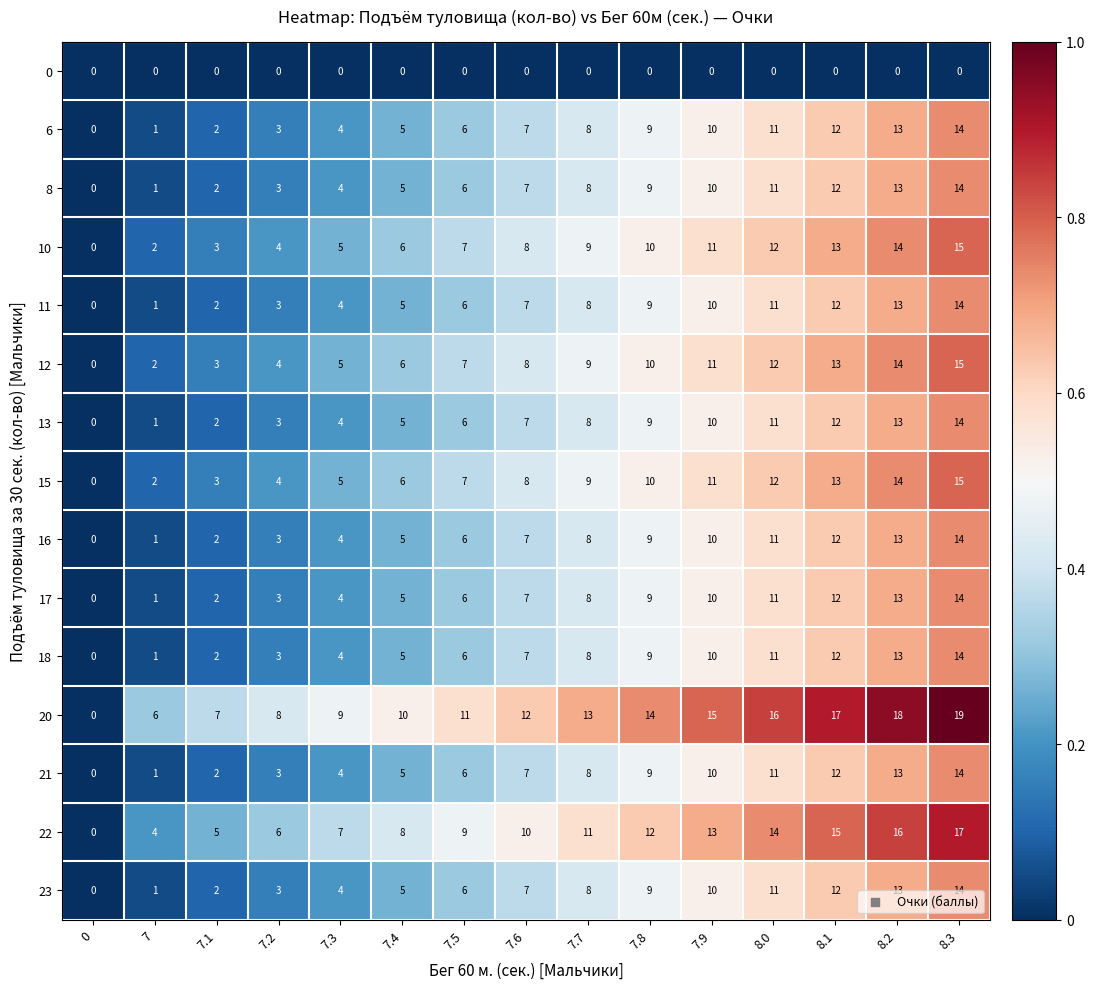

Rank the categories by 12 value from highest to lowest.

8.3, 8.2, 8.1, 8.0, 7.9, 7.8, 7.7, 7.6, 7.5, 7.4, 7.3, 7.2, 7.1, 7, 0